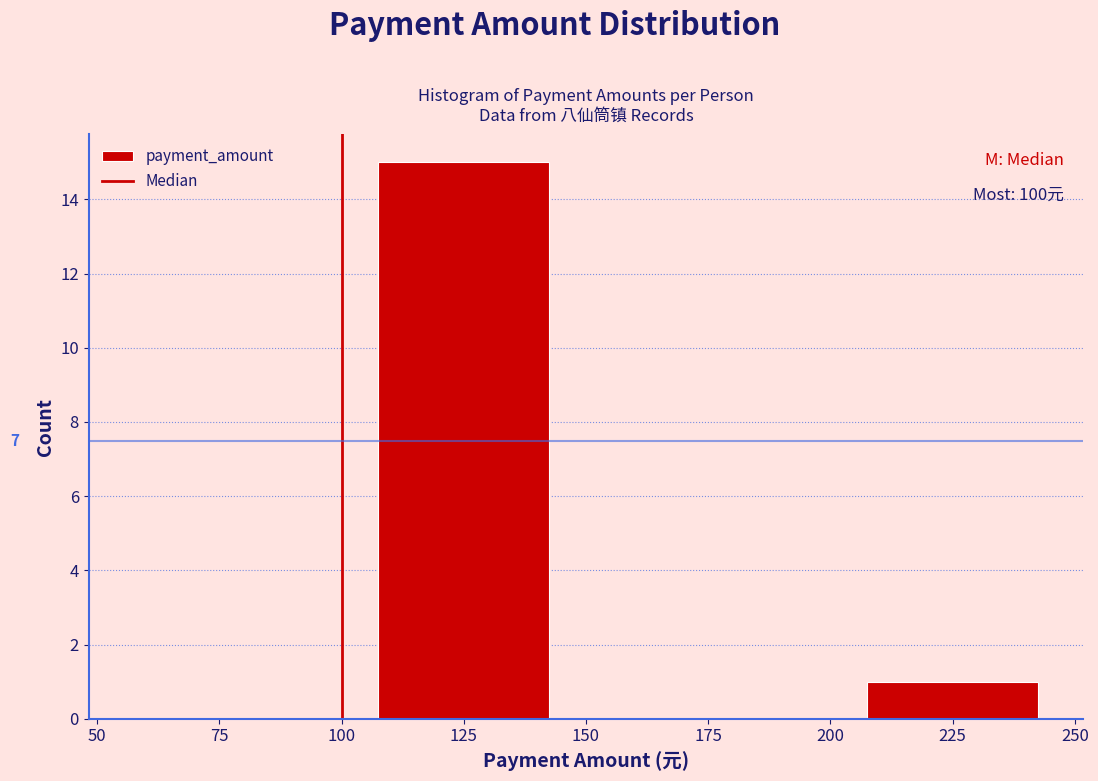

Which range on the x-axis has the tallest bar?

100 to 150